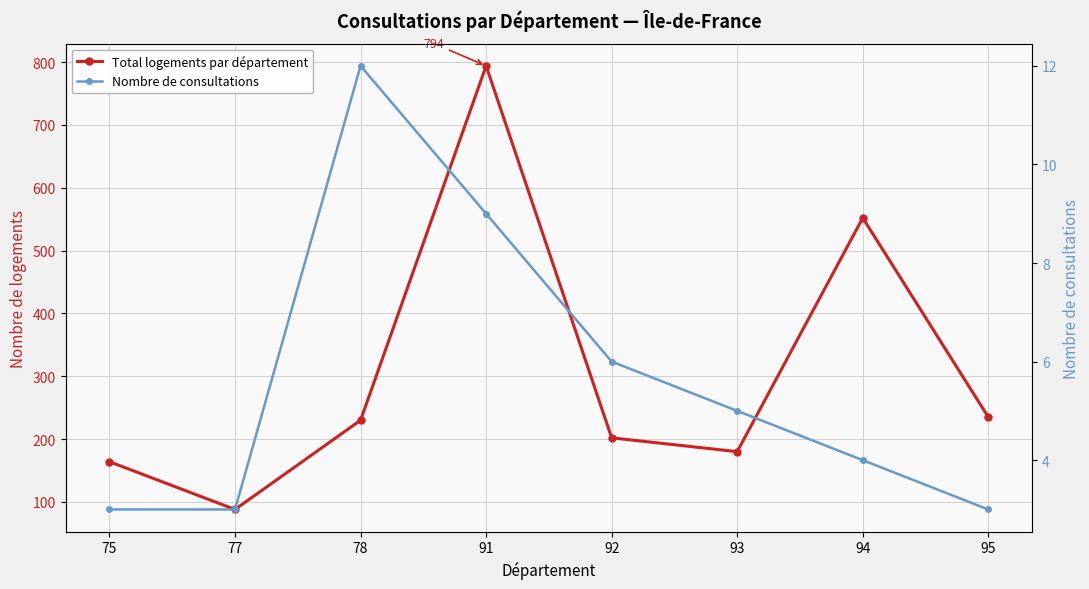

The Nombre de consultations series shows 3 at 75. True or false?

True